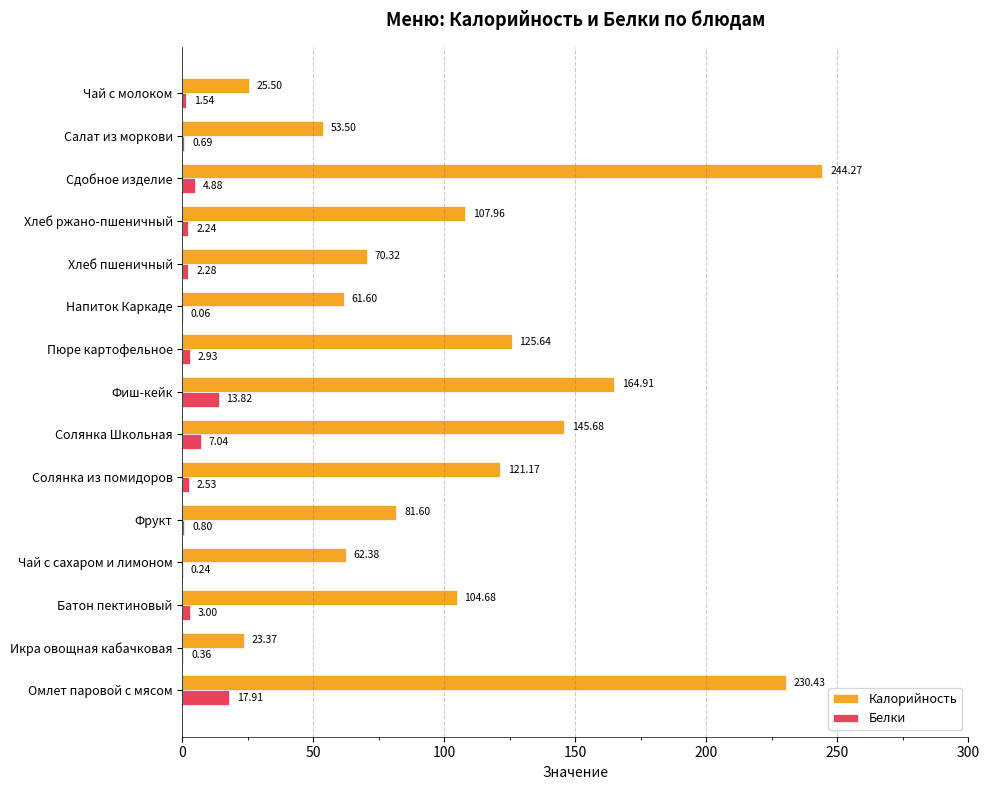

Which series has the widest spread of values?

Калорийность